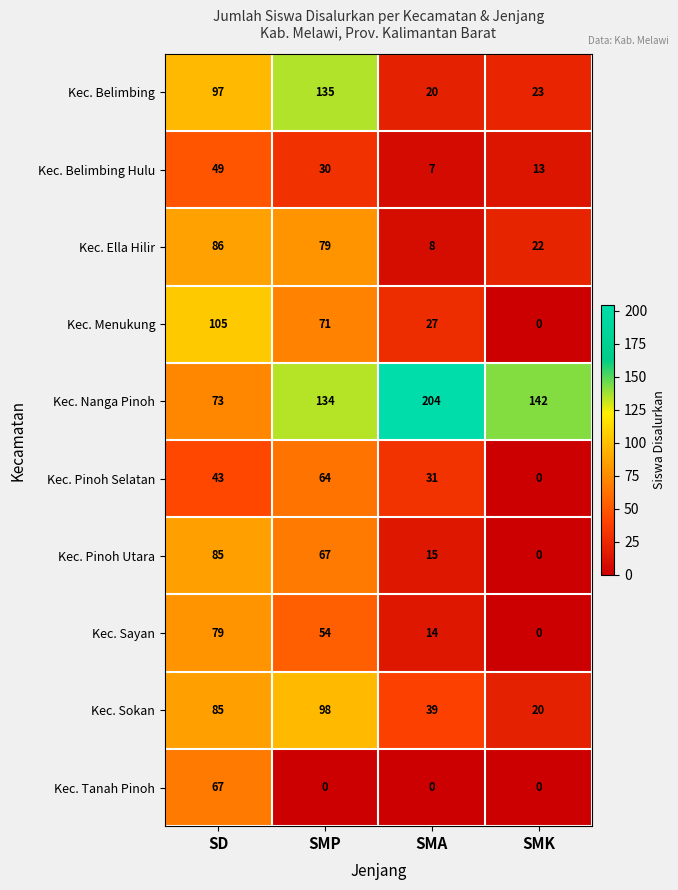

Which series has the largest total across all categories?

Kec. Nanga Pinoh